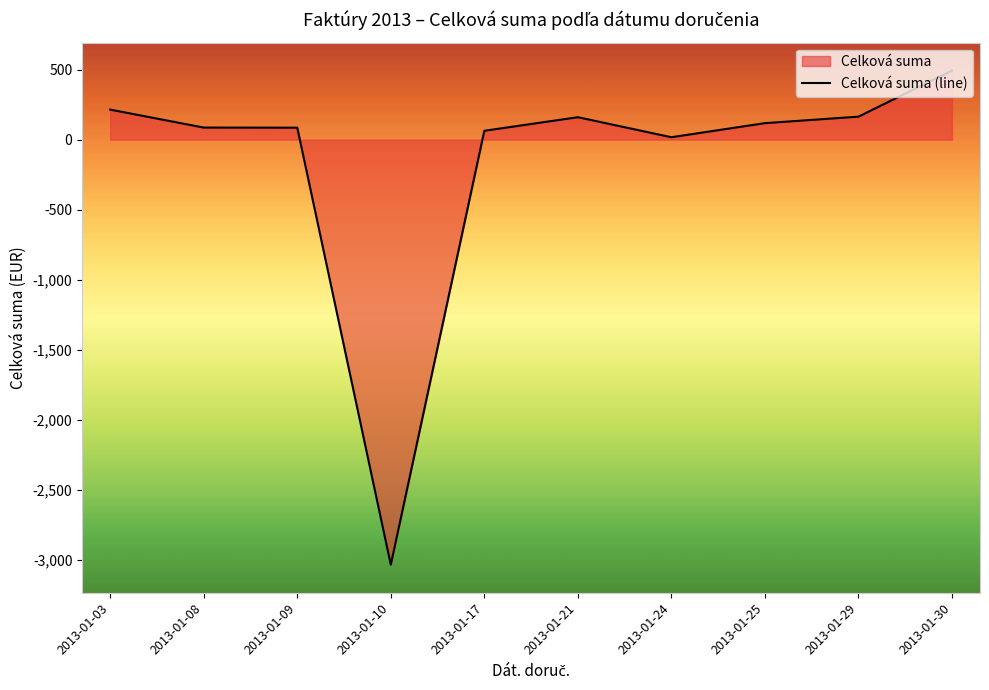

Reading right to left, transcribe all the data shown in this chart.

2013-01-30=492.4	2013-01-29=163.8	2013-01-25=117.5	2013-01-24=17.1	2013-01-21=159.8	2013-01-17=63.0	2013-01-10=-3033.3	2013-01-09=85.1	2013-01-08=85.9	2013-01-03=214.0